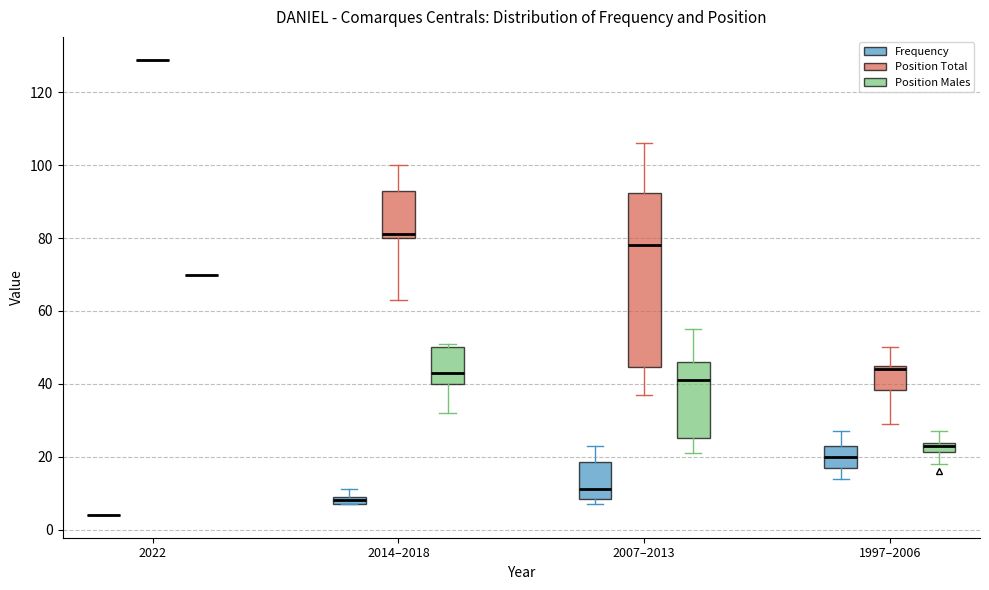

Comparing the boxes themselves (not the whiskers), which one is the tallest?

2007–2013 (Position Total)